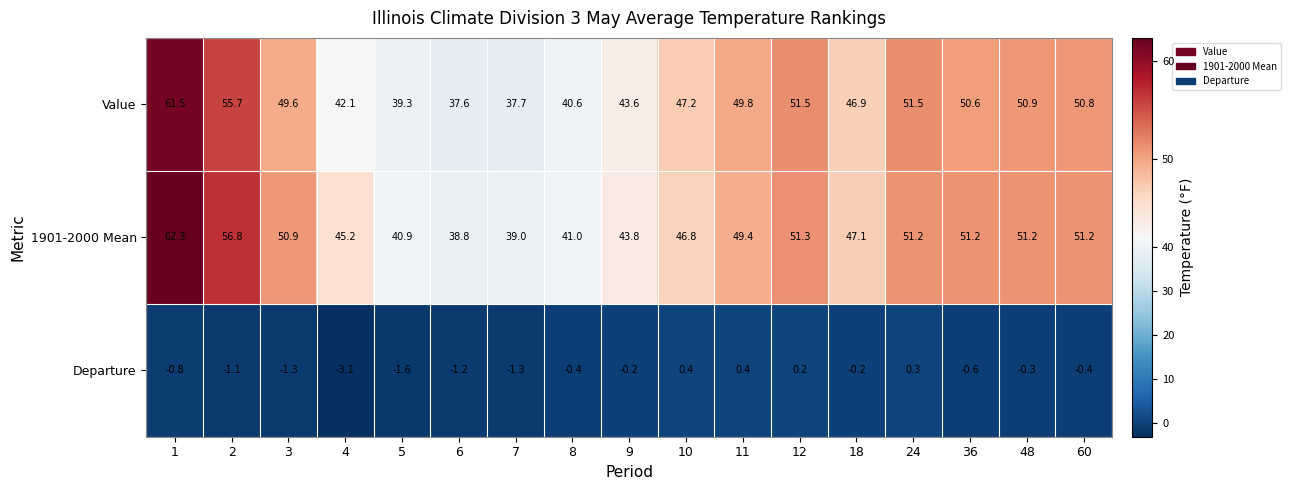

Which category has the highest value across all series?

1